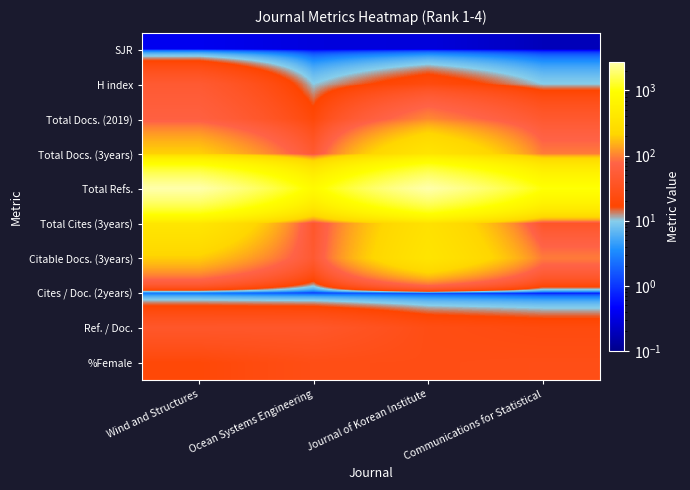

Which series has the largest range (max minus min)?

Total Refs.